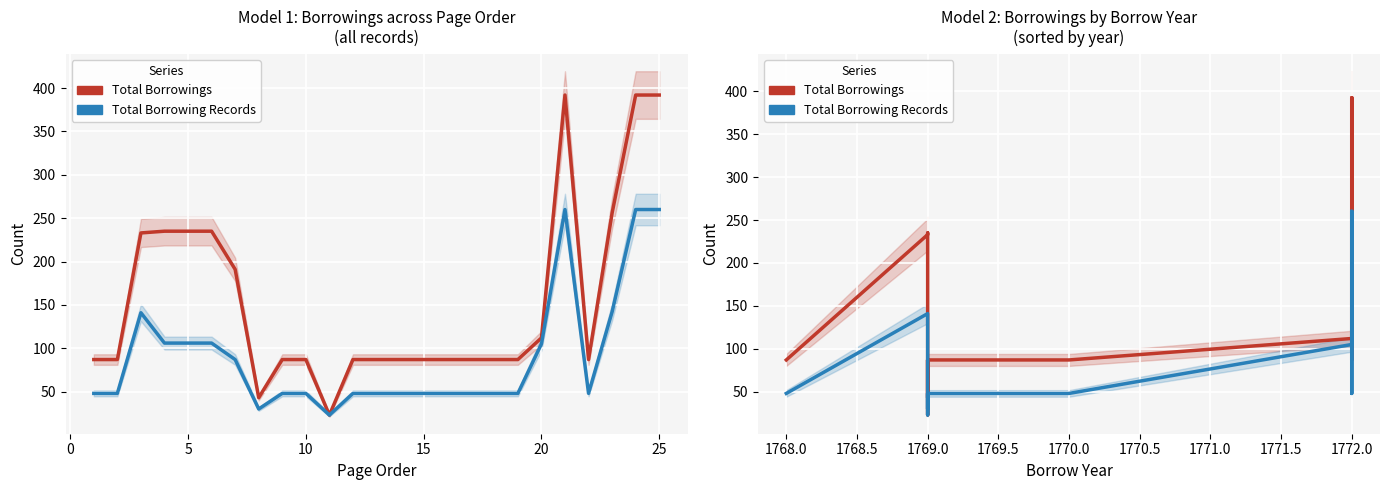

What is the difference between the maximum and minimum values in the Total Borrowing Records series?

237